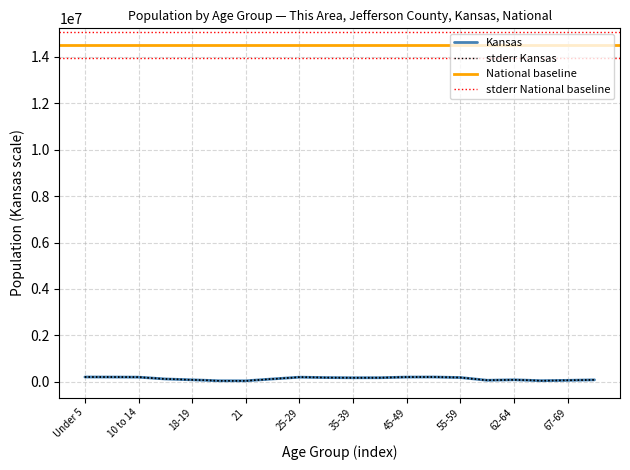

Is the value of National at 40-44 greater than the value of Kansas at 55-59?

No